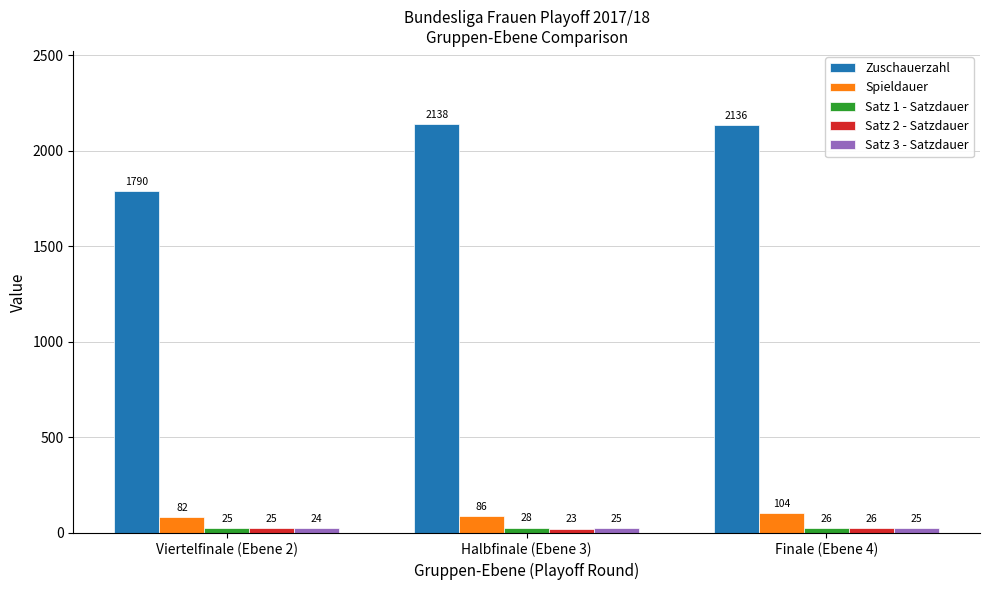

Which series has the widest spread of values?

Zuschauerzahl